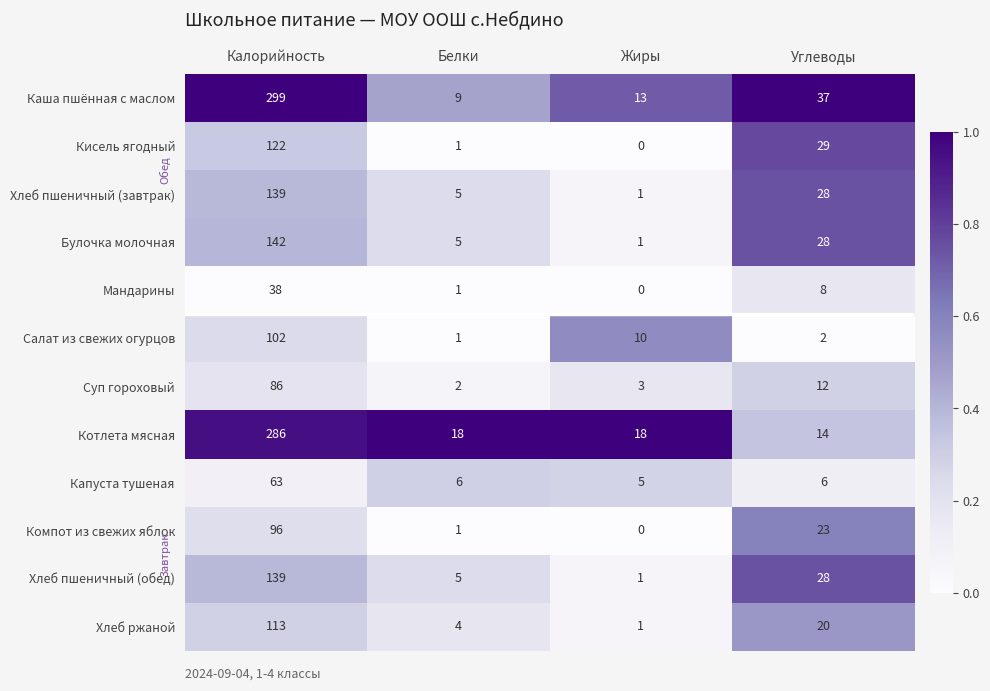

Between Калорийность and Жиры, which series saw the biggest shift?

Каша пшённая с маслом